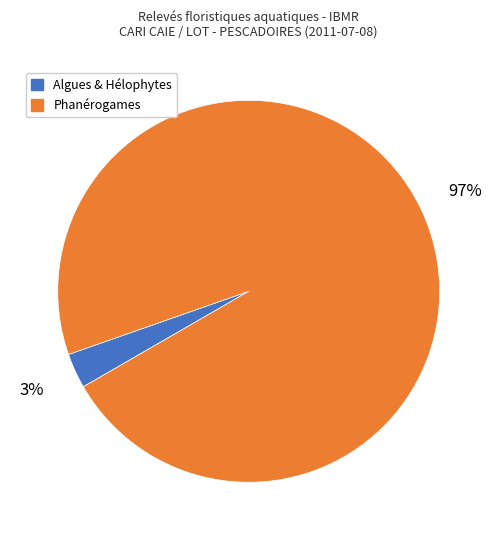

How many slices are in this pie chart?

2